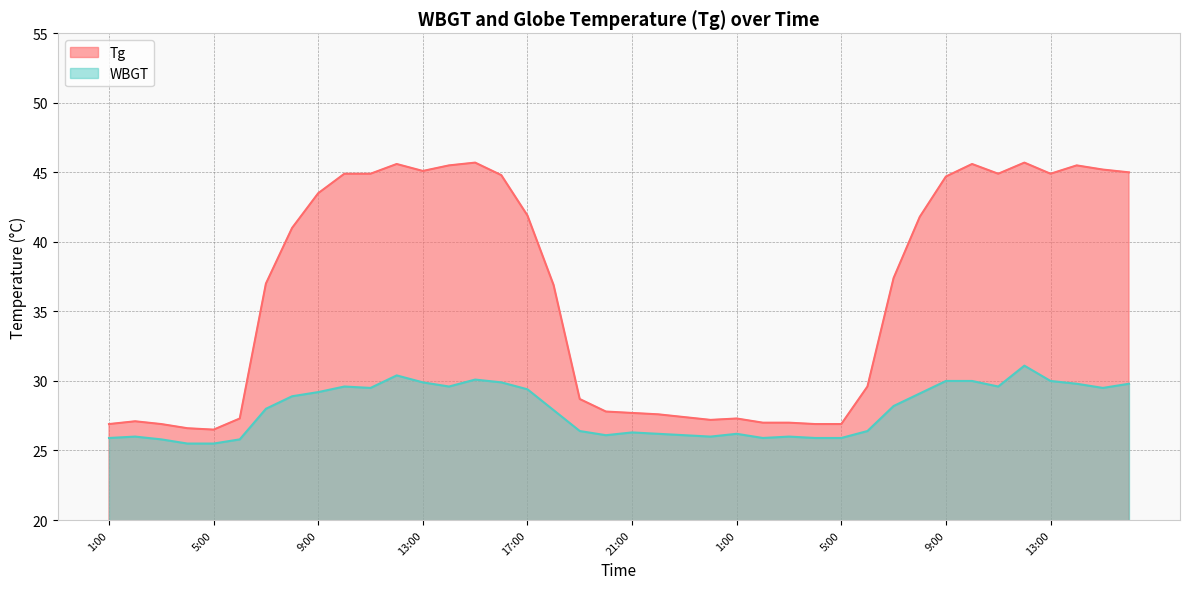

True or false: Tg and WBGT cross at least once.

False